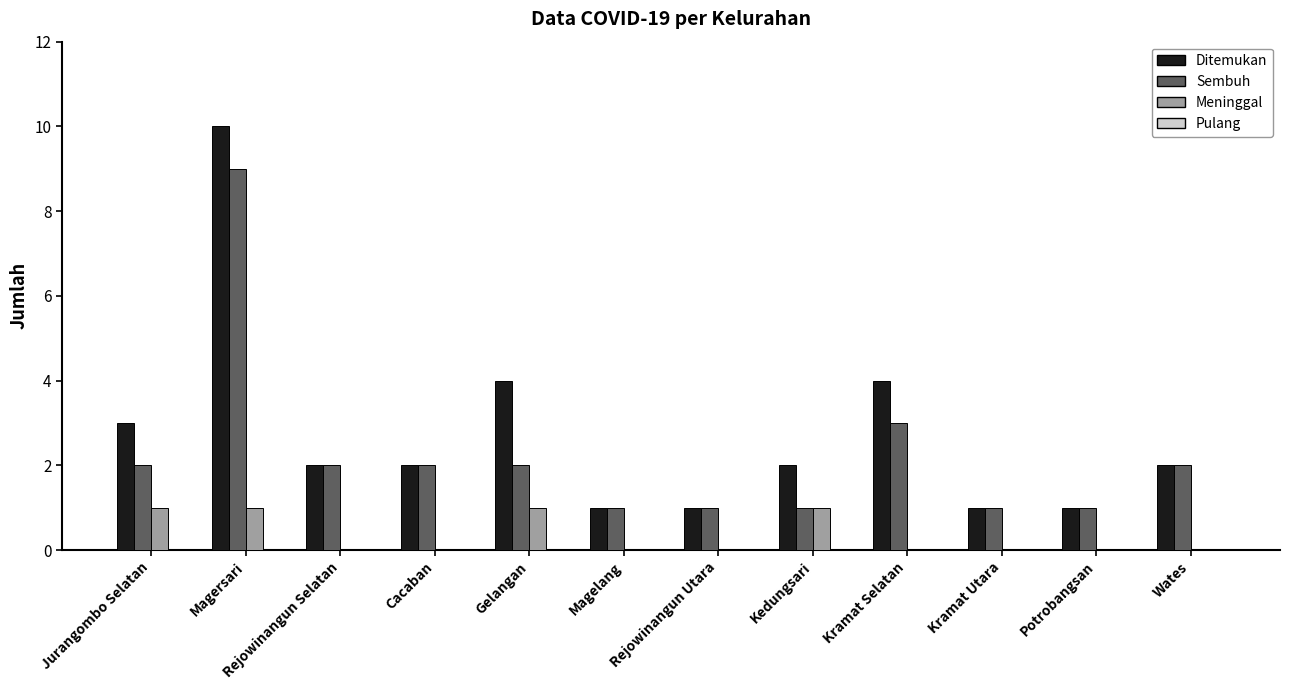

Where is Sembuh nearest to the value 5?

Kramat Selatan